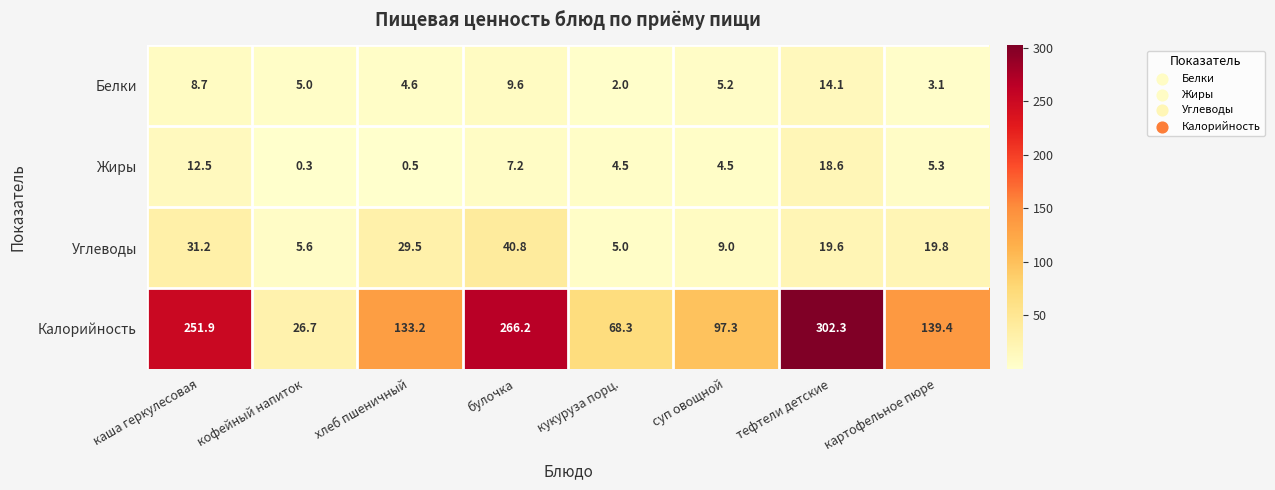

The value of Жиры at суп овощной is 4.5. True or false?

True